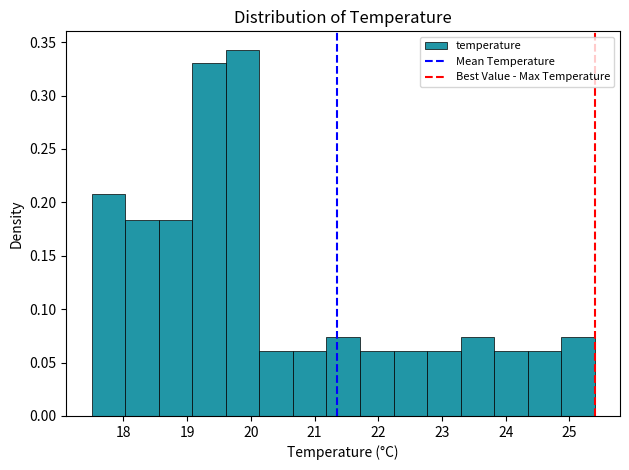

How tall is the bar that spans 20.7 to 21.2 on the x-axis? Neither the bar edges nor the heights are printed on the chart, so give them approximately, as read against the axes.

0.060